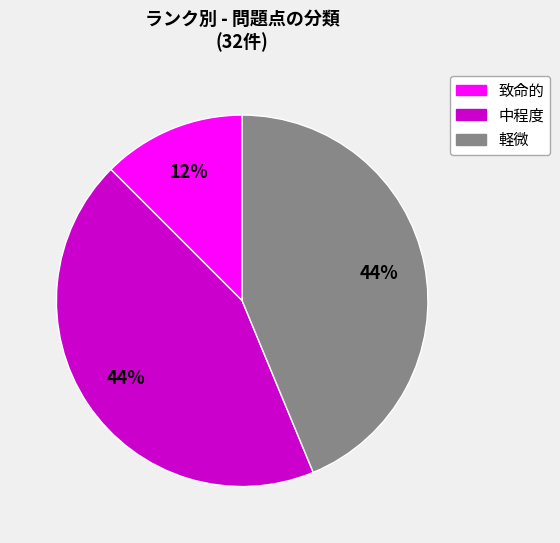

To the nearest percent, what is the average slice percentage?

33%